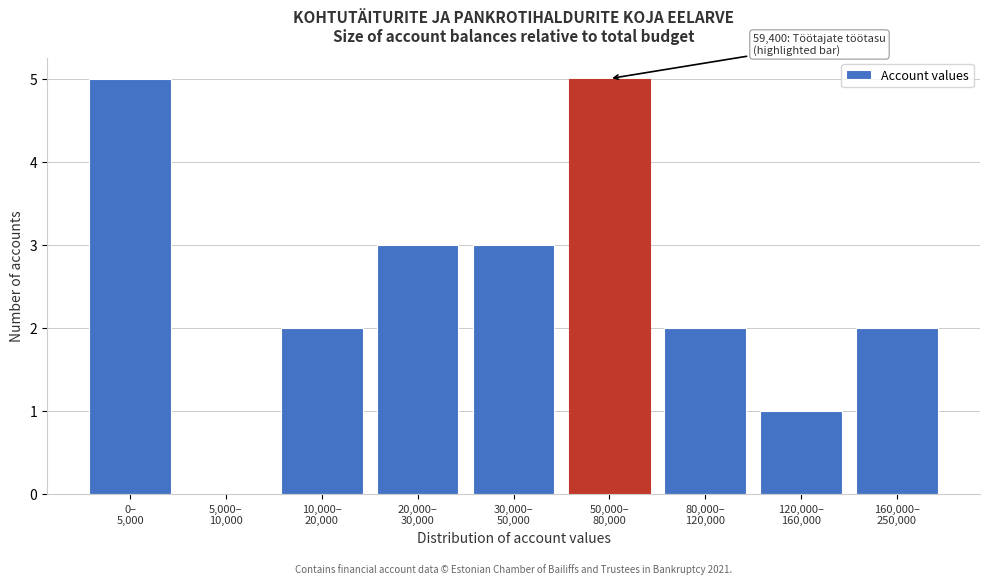

What is the sum of all values?

23